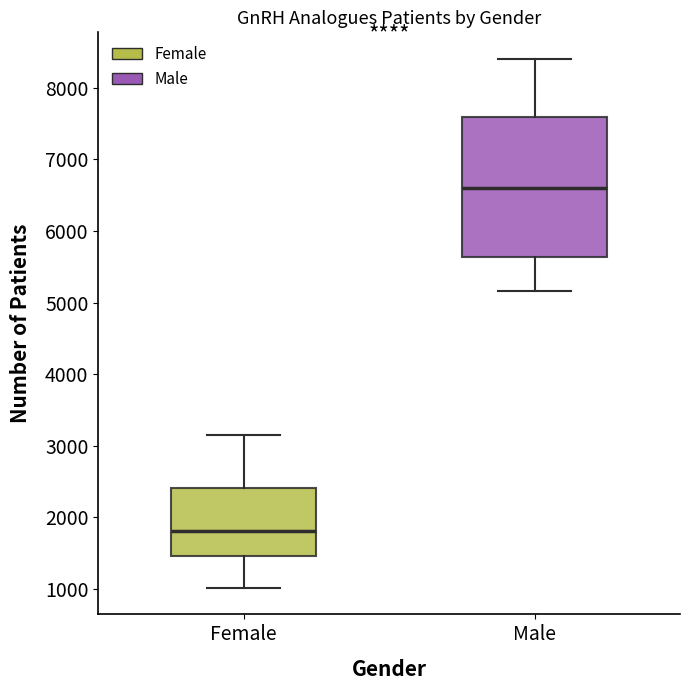

Where is the lower edge of the box for Male on the y-axis? The values are not printed on the chart, so give them approximately, as read against the axis.

5600